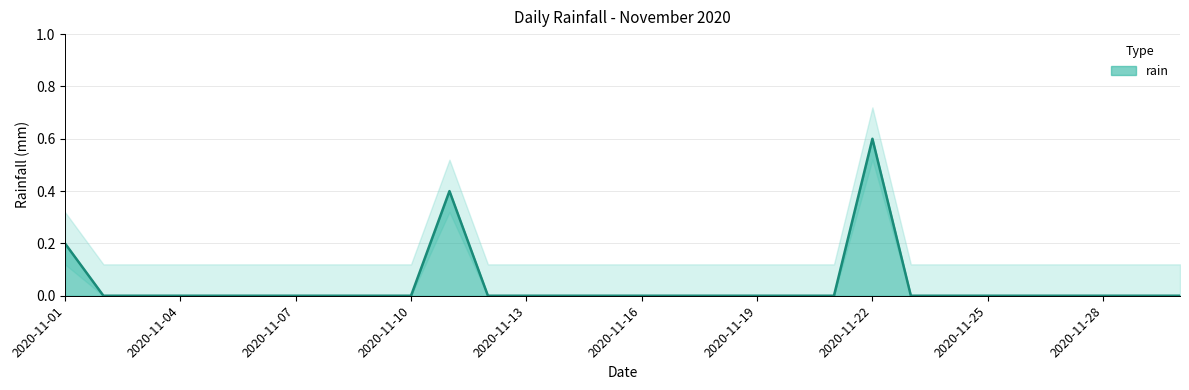

What is the value of the 22nd point from the left?

0.6